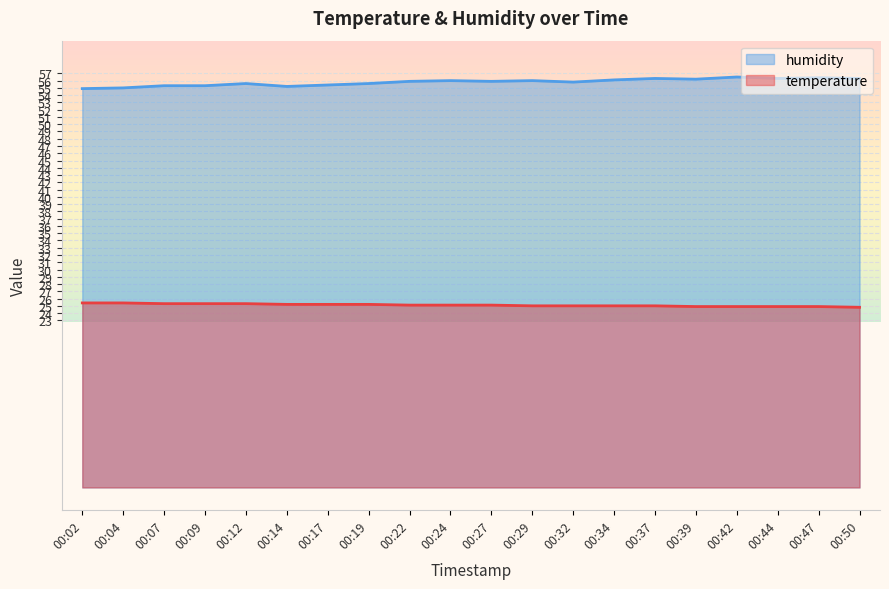

How many lines are shown in the chart?

2